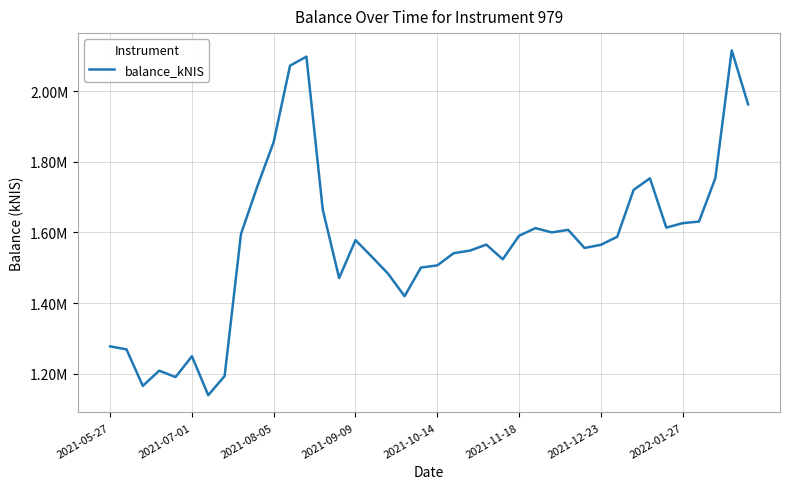

What is the average value?

1566947.4